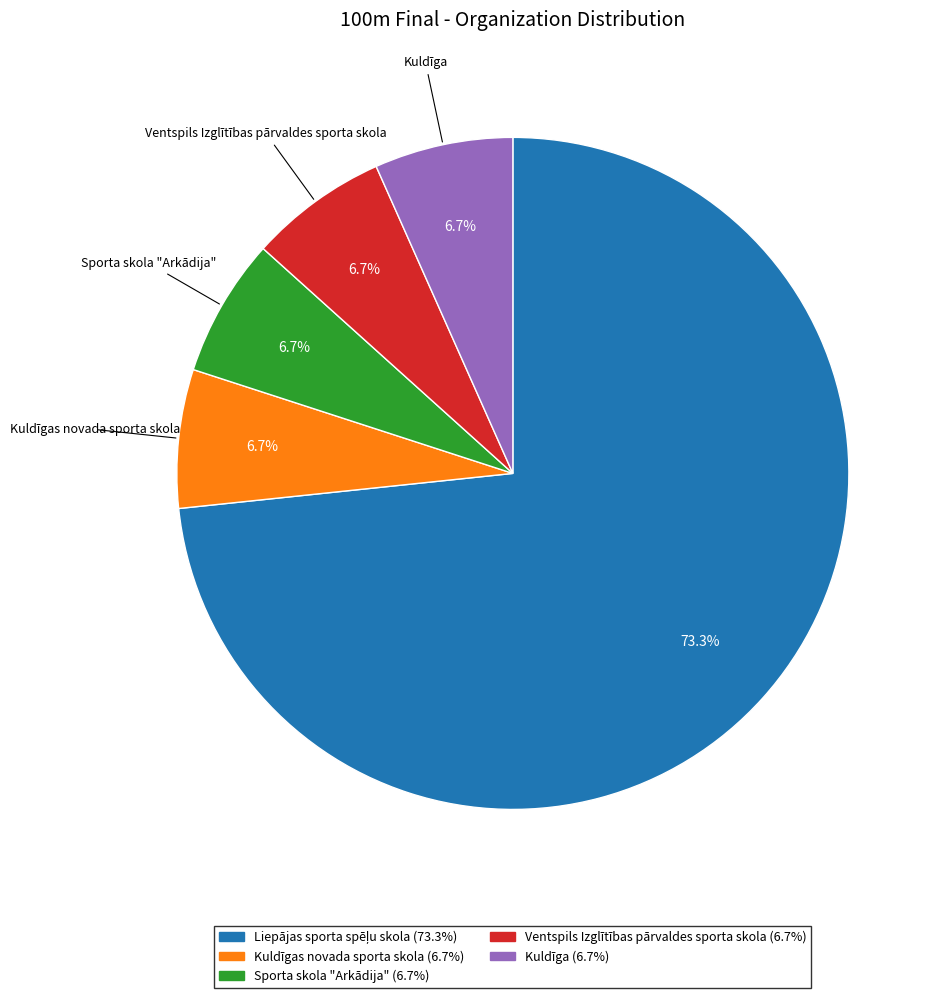

To the nearest percent, what is the difference between the largest and smallest slice percentages?

67%